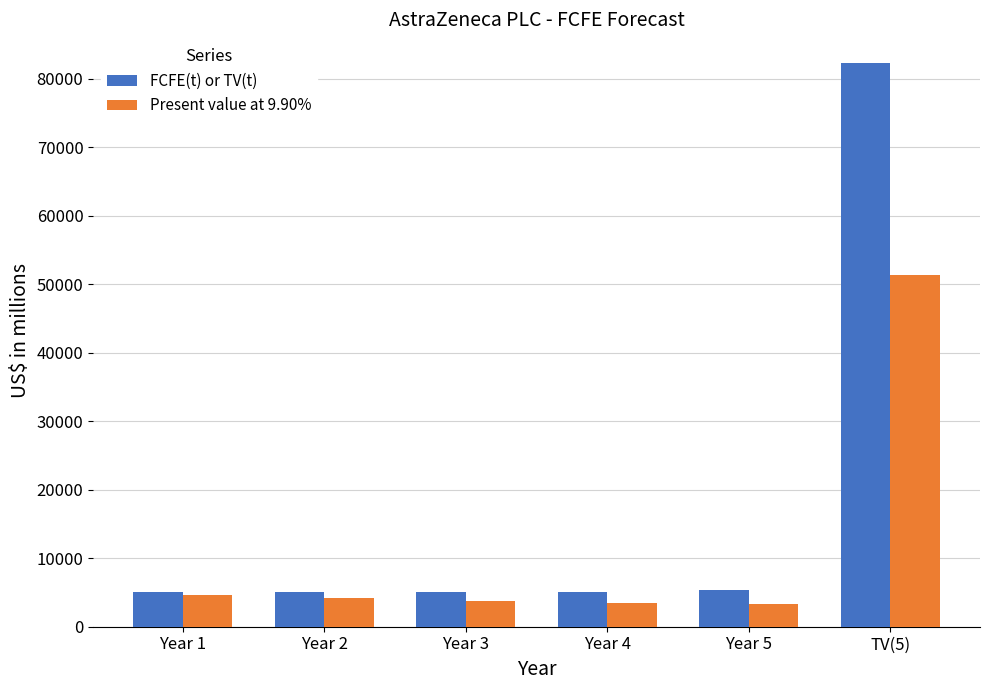

What is the difference between the maximum and minimum values in the FCFE(t) or TV(t) series?

77347